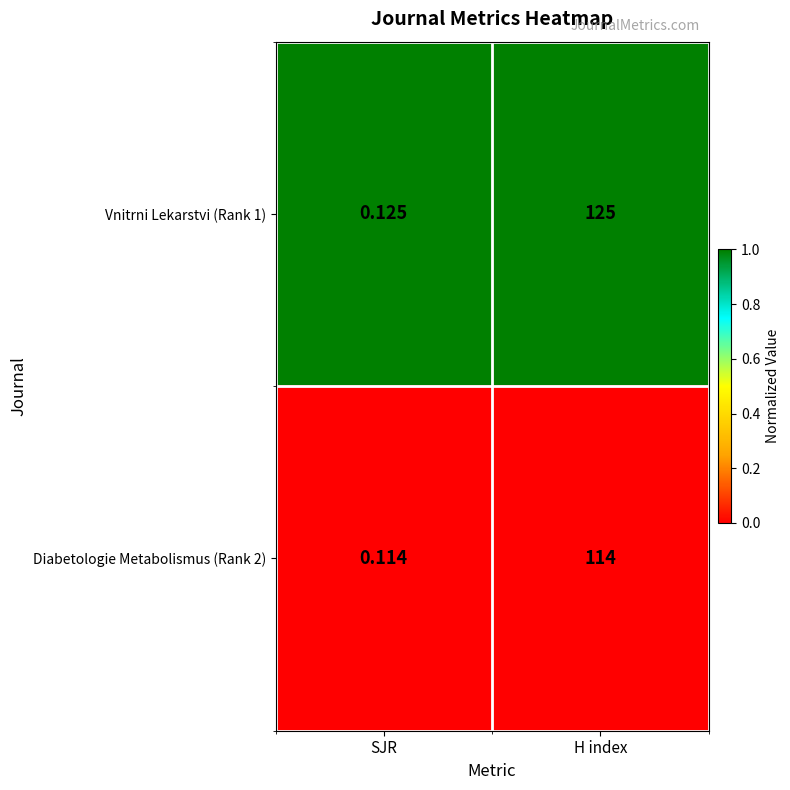

Where is Diabetologie Metabolismus (Rank 2) nearest to the value 57?

SJR